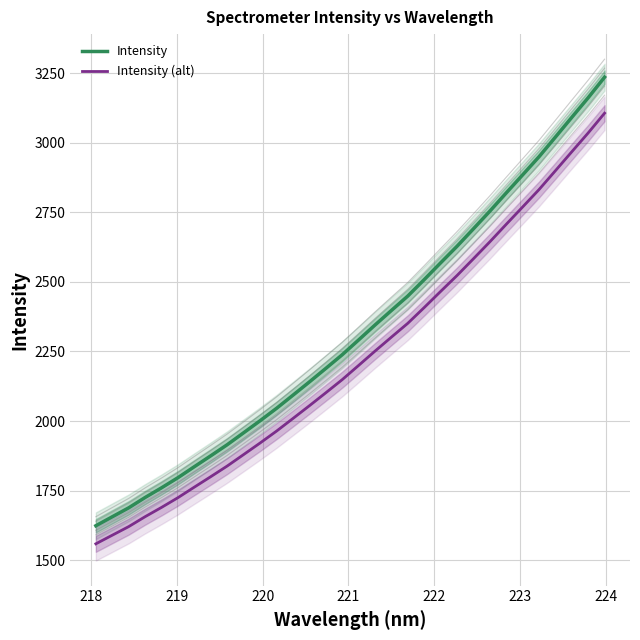

True or false: Intensity (alt) and Intensity intersect in this chart.

False